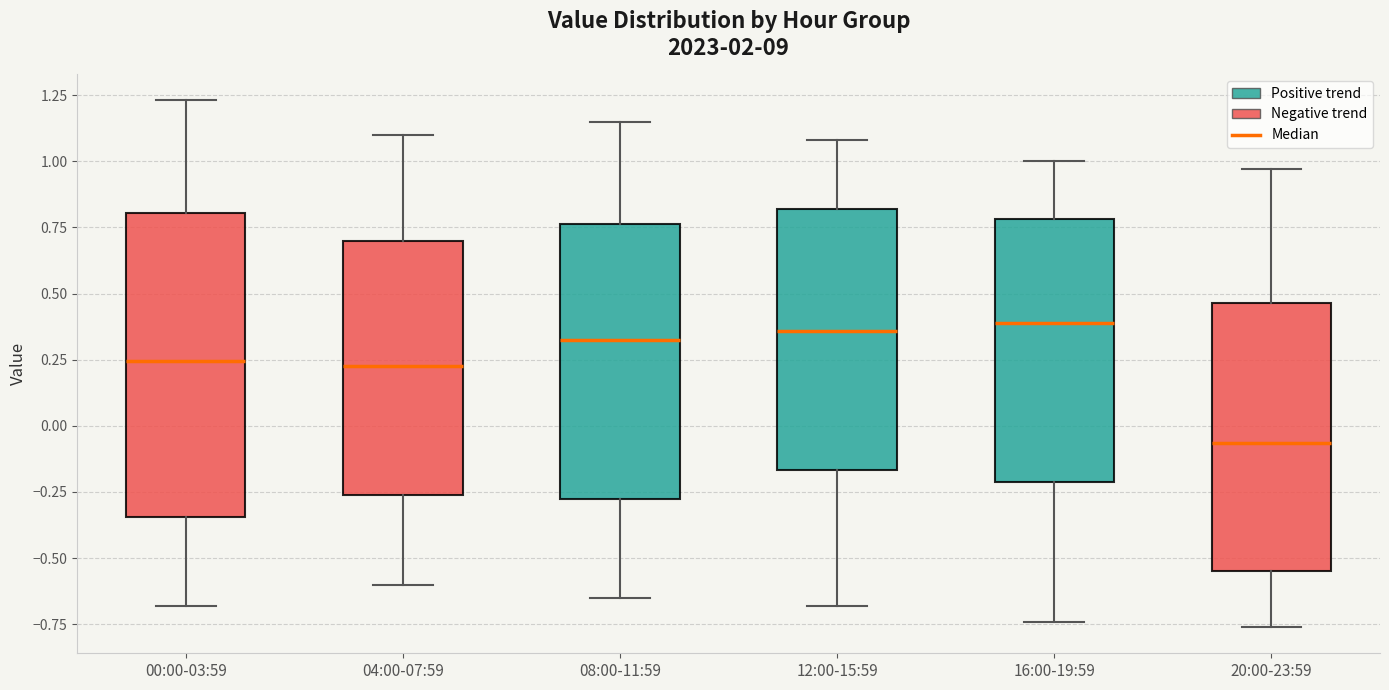

Reading left to right, read every box against the y-axis: the position of its median line, the range the box covers, and the ends of its whiskers. The values are not printed on the chart, so give them approximately, as read against the axis.

00:00-03:59: median 0.25, box -0.35 to 0.80, whiskers -0.70 to 1.25
04:00-07:59: median 0.25, box -0.25 to 0.70, whiskers -0.60 to 1.10
08:00-11:59: median 0.35, box -0.25 to 0.75, whiskers -0.65 to 1.15
12:00-15:59: median 0.35, box -0.15 to 0.80, whiskers -0.70 to 1.10
16:00-19:59: median 0.40, box -0.20 to 0.80, whiskers -0.75 to 1.00
20:00-23:59: median -0.05, box -0.55 to 0.45, whiskers -0.75 to 0.95